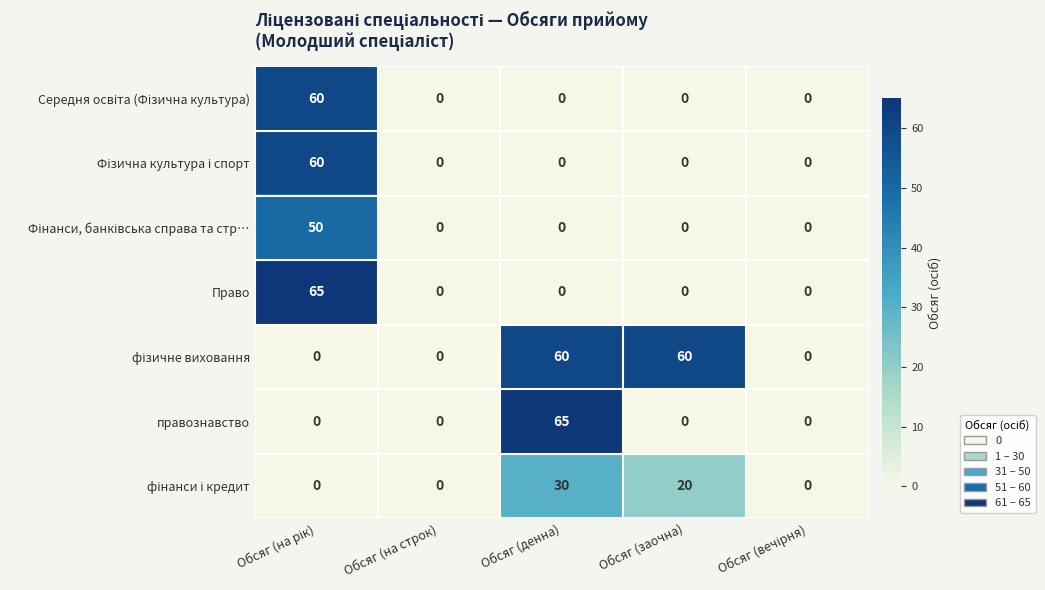

What is the greatest value displayed?

65